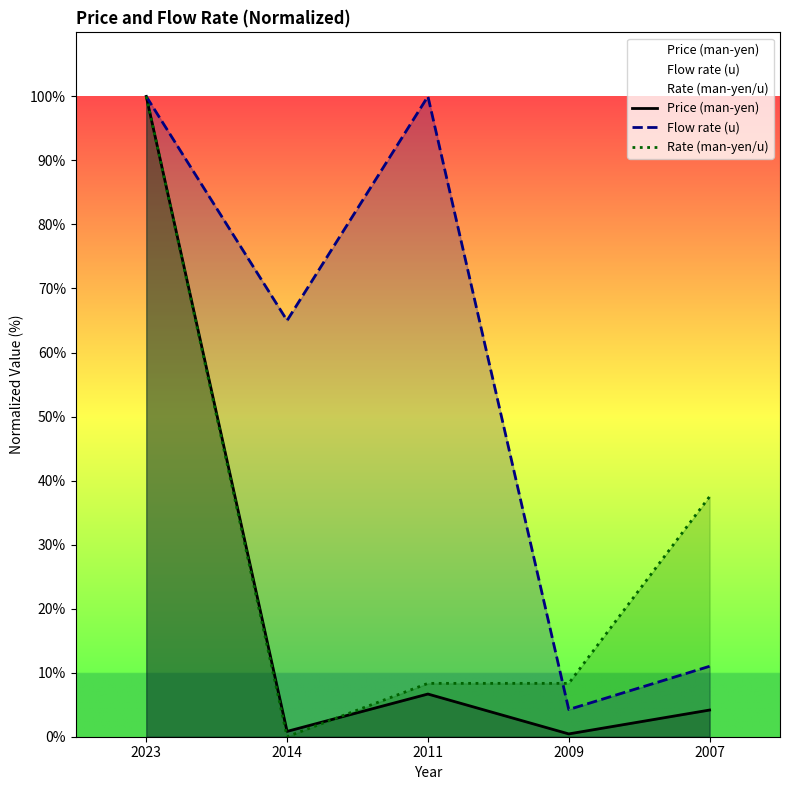

Is the value of Flow rate (u) at 2007 greater than the value of Price (man-yen) at 2007?

Yes